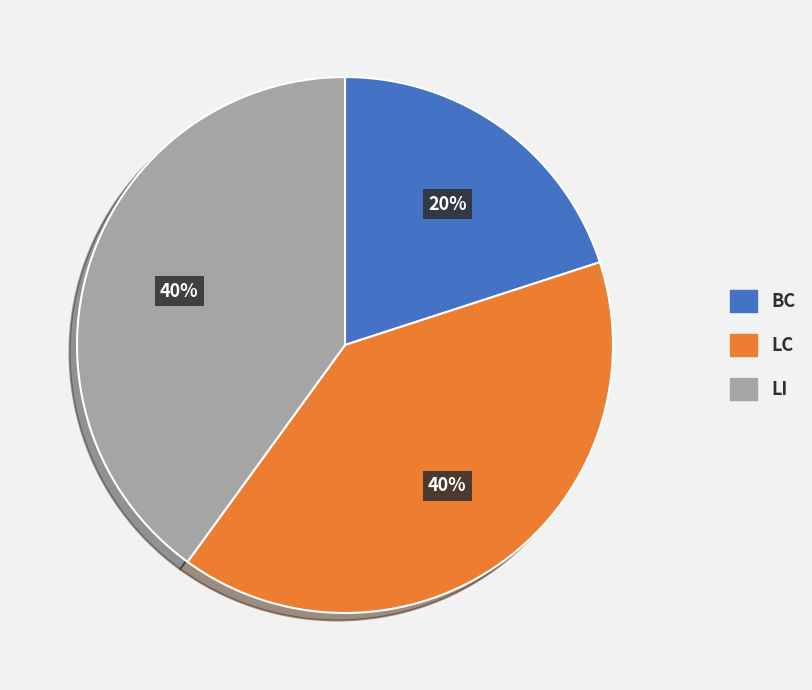

How many slices are in this pie chart?

3